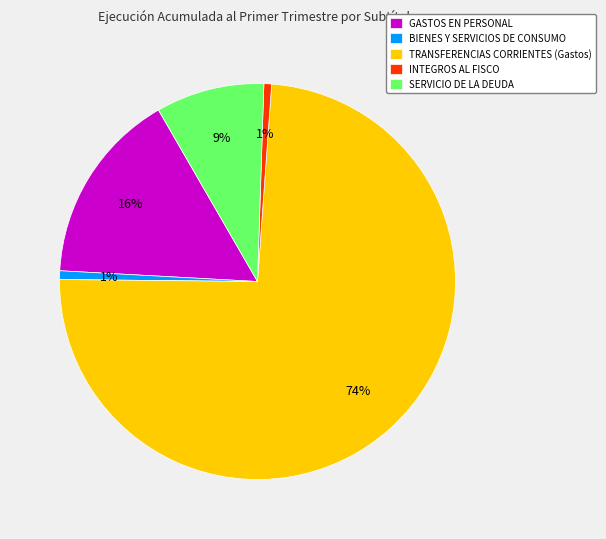

What percentage is the BIENES Y SERVICIOS DE CONSUMO slice, to the nearest percent?

1%